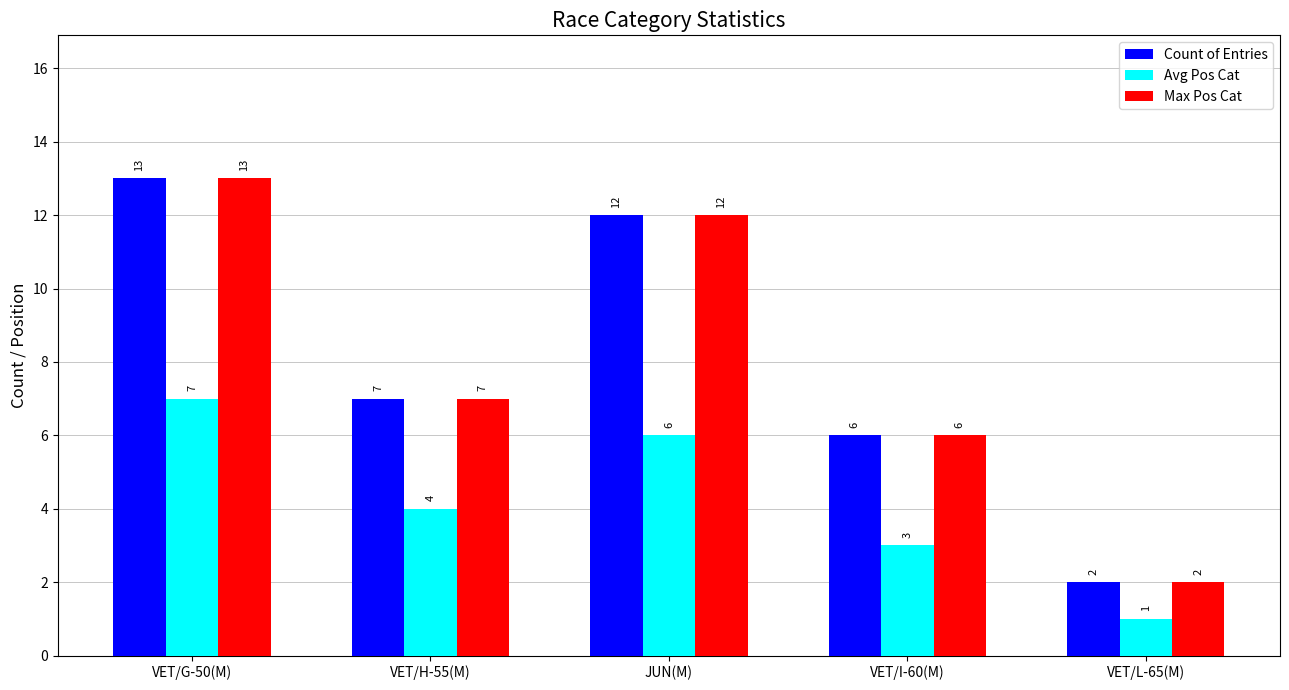

How many values in the Max Pos Cat series are below 7?

2